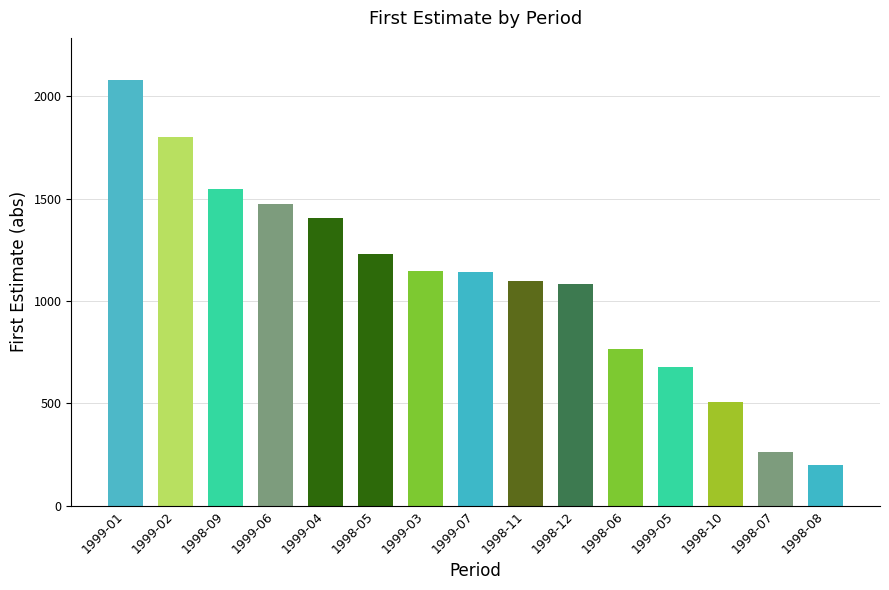

What is the difference between the values at 1998-12 and 1999-02?

717